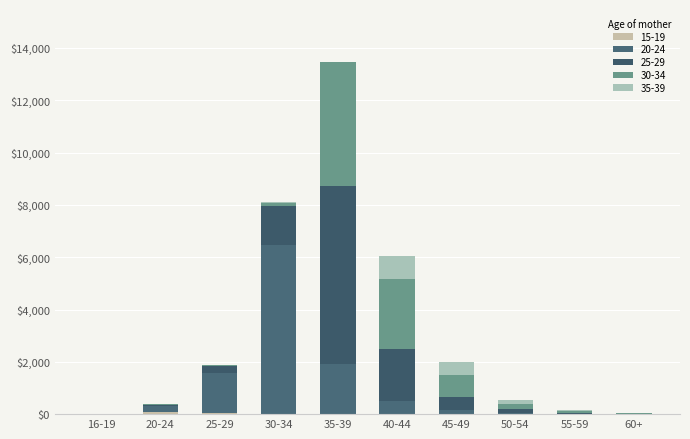

List the labels in order of 20-24 value, smallest first.

60+, 16-19, 55-59, 50-54, 45-49, 20-24, 40-44, 25-29, 35-39, 30-34